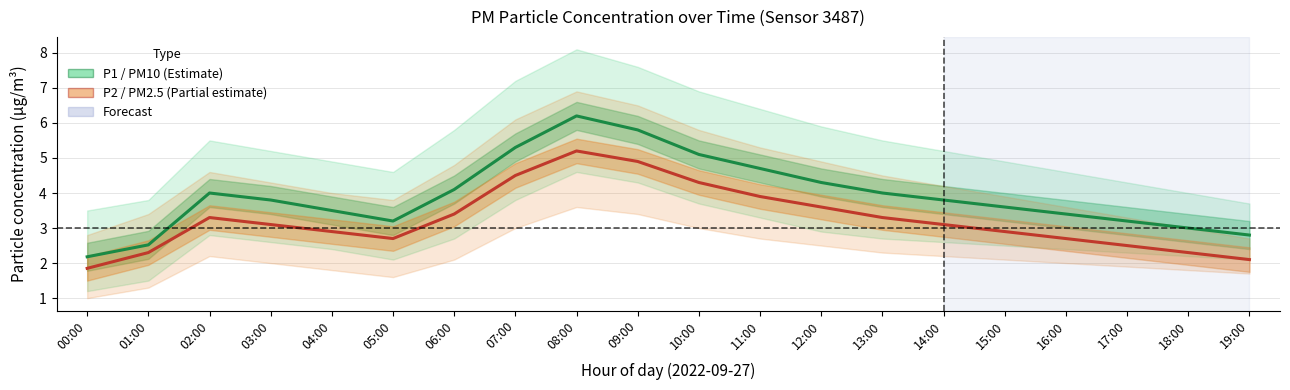

What is the sum of all P1 (PM10) values?

78.5